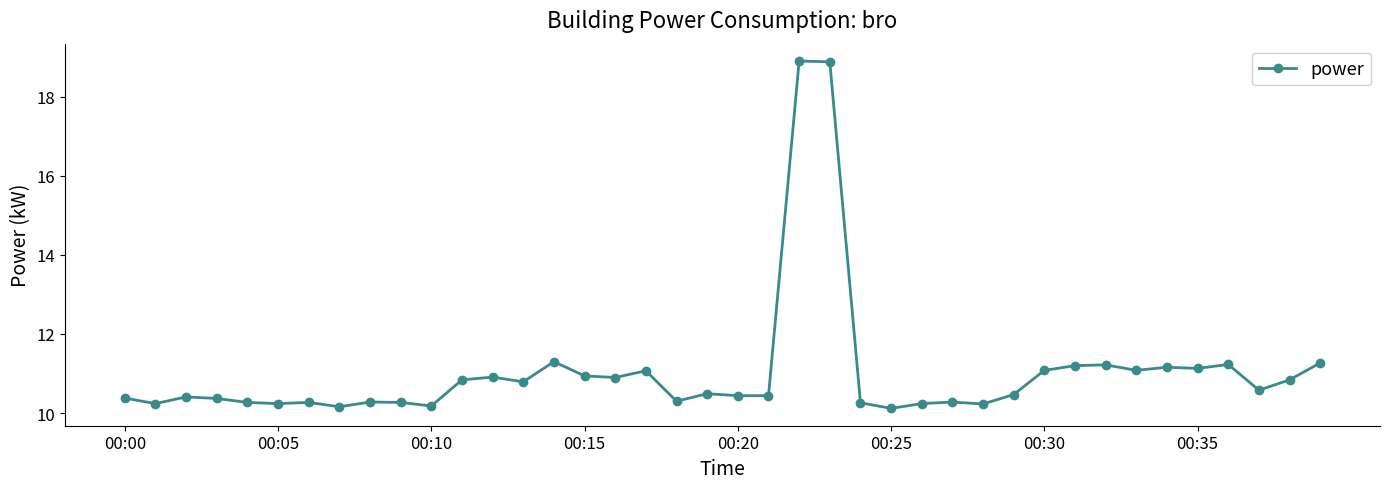

What is the value of the 15th point from the left?

11.3